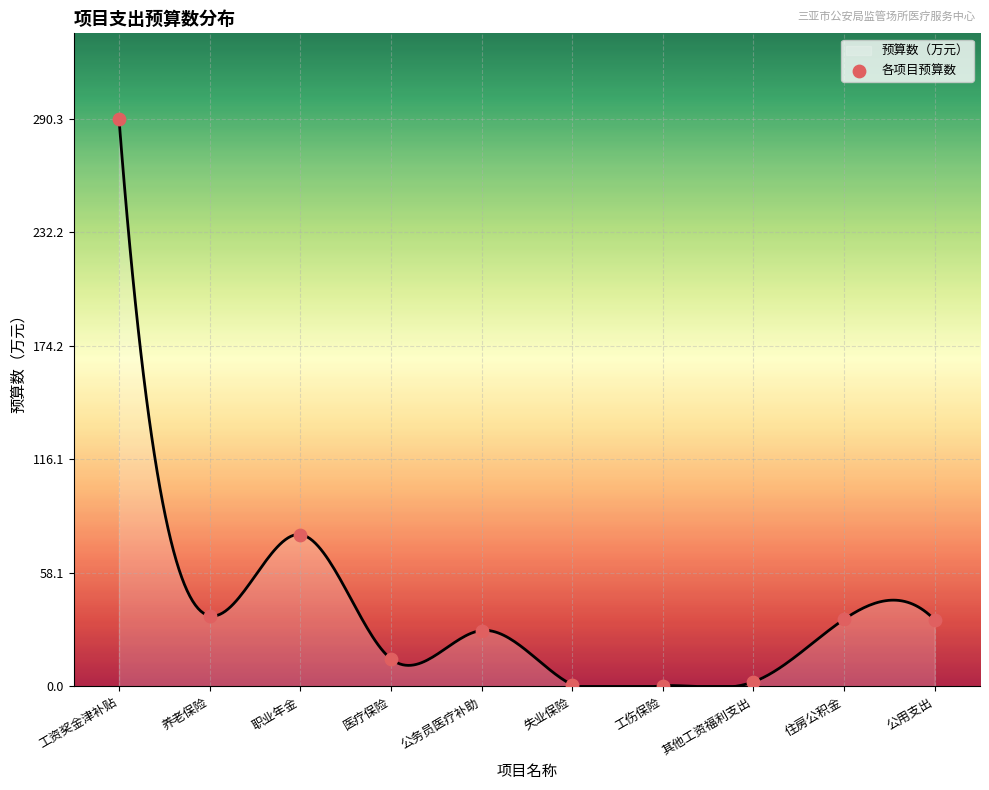

Between 工伤保险 and 住房公积金, which is larger?

住房公积金